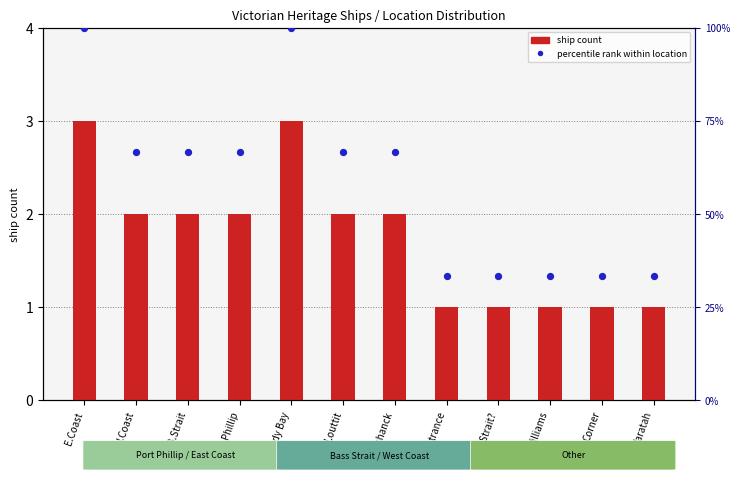

Which series has the widest spread of Y values?

percentile rank within location